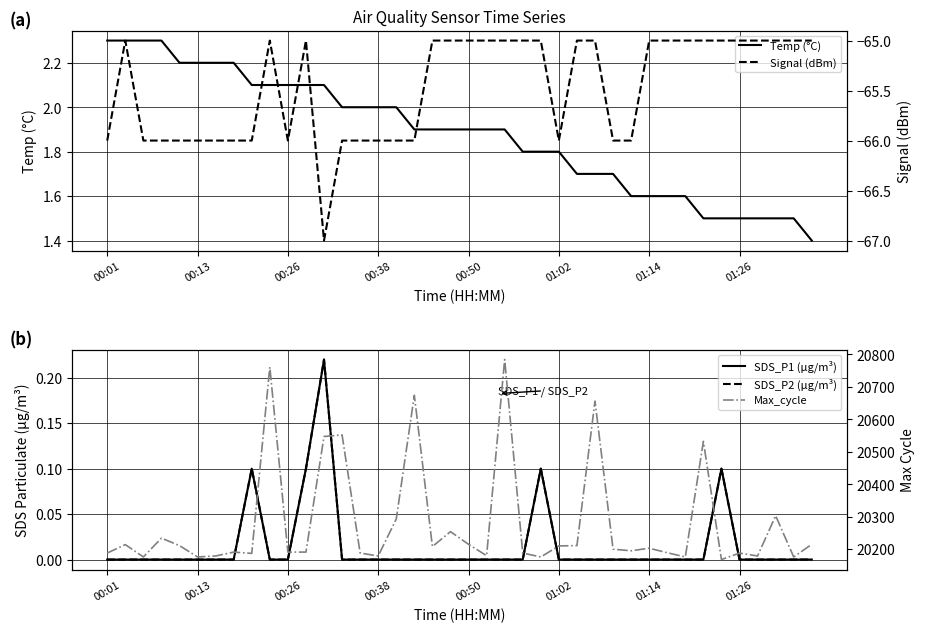

What is the maximum value for Temp (°C)?

2.3